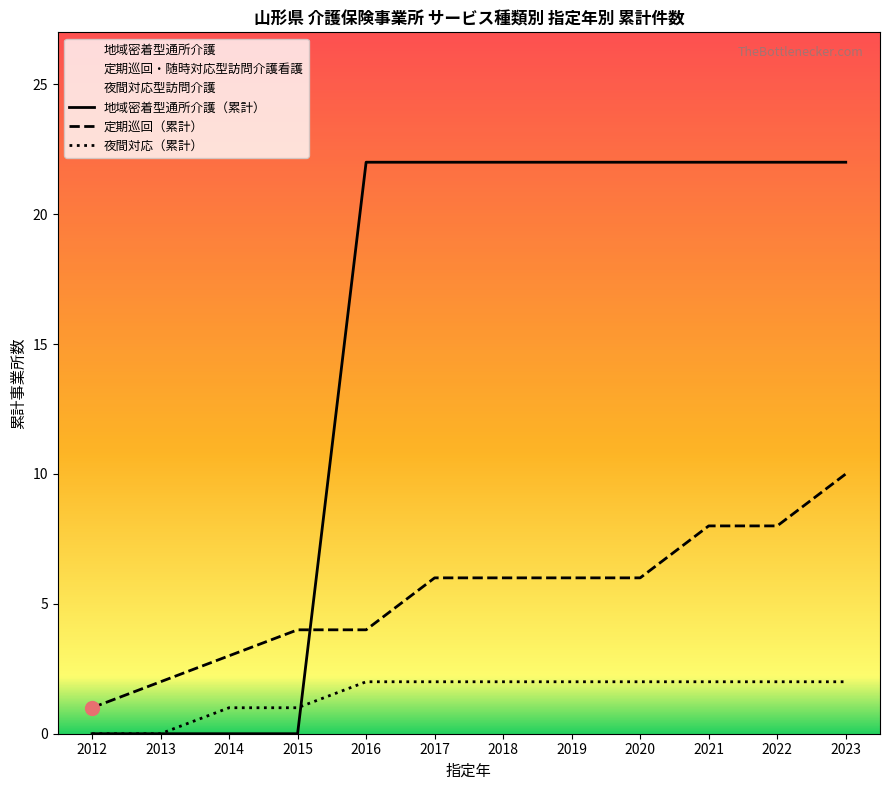

At which category is the sum across all series the highest?

2023